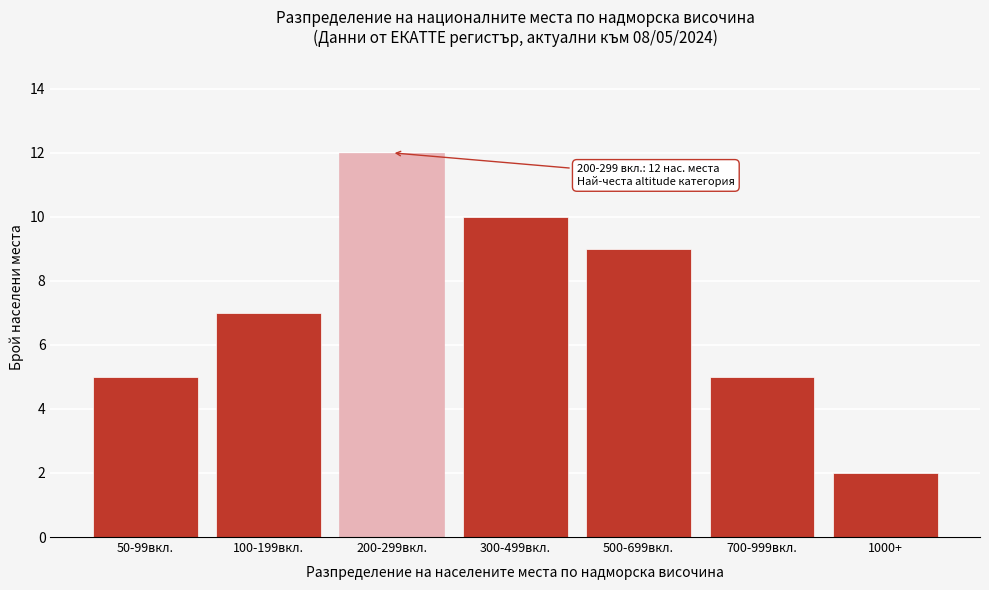

Reading left to right, extract all data points from this chart.

50-99вкл.=5	100-199вкл.=7	200-299вкл.=12	300-499вкл.=10	500-699вкл.=9	700-999вкл.=5	1000+=2